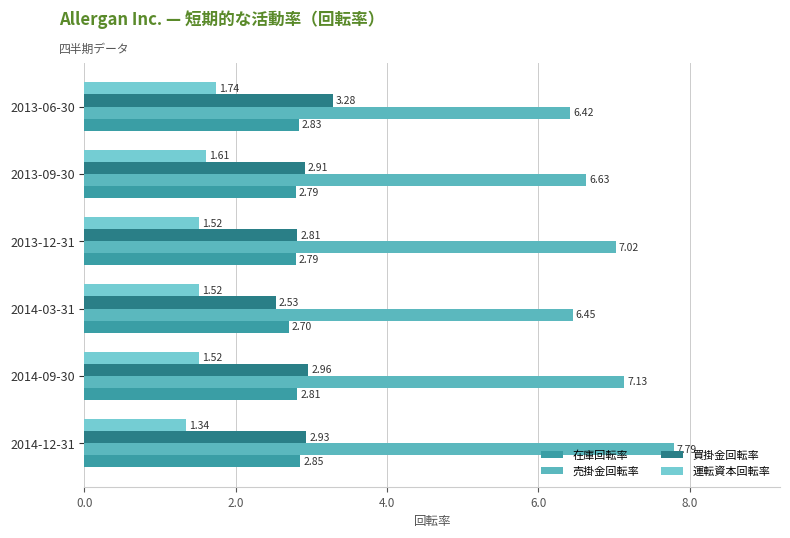

How many values in the 売掛金回転率 series are below 7?

3